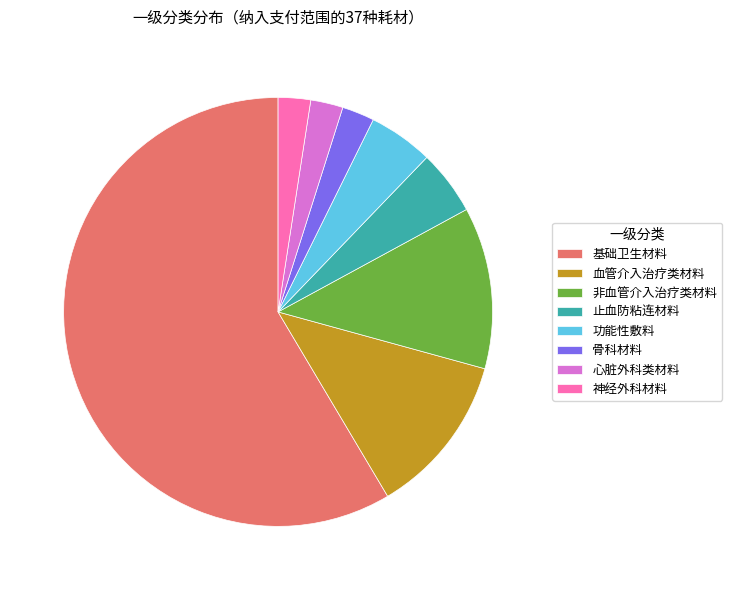

The 心脏外科类材料 slice represents 2% of the pie. True or false?

True